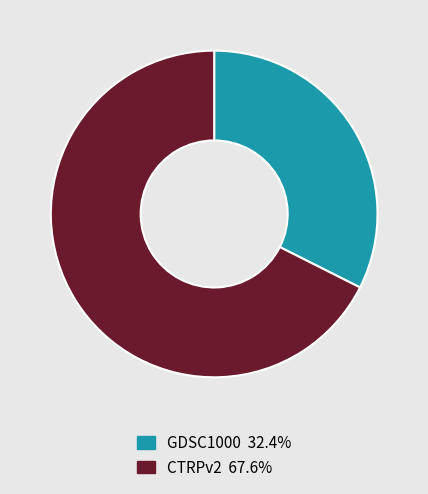

Does any single category account for the majority?

Yes